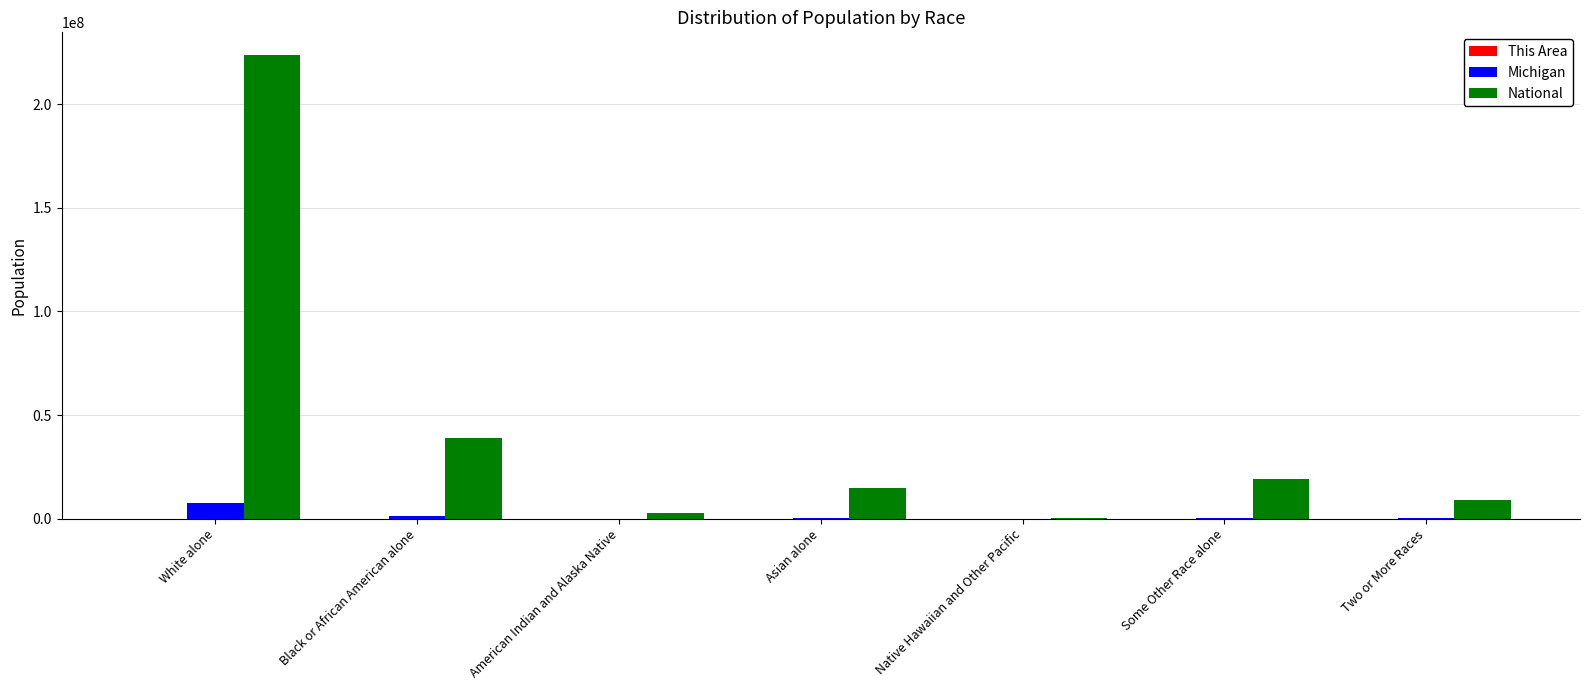

Count the number of data series in this chart.

3